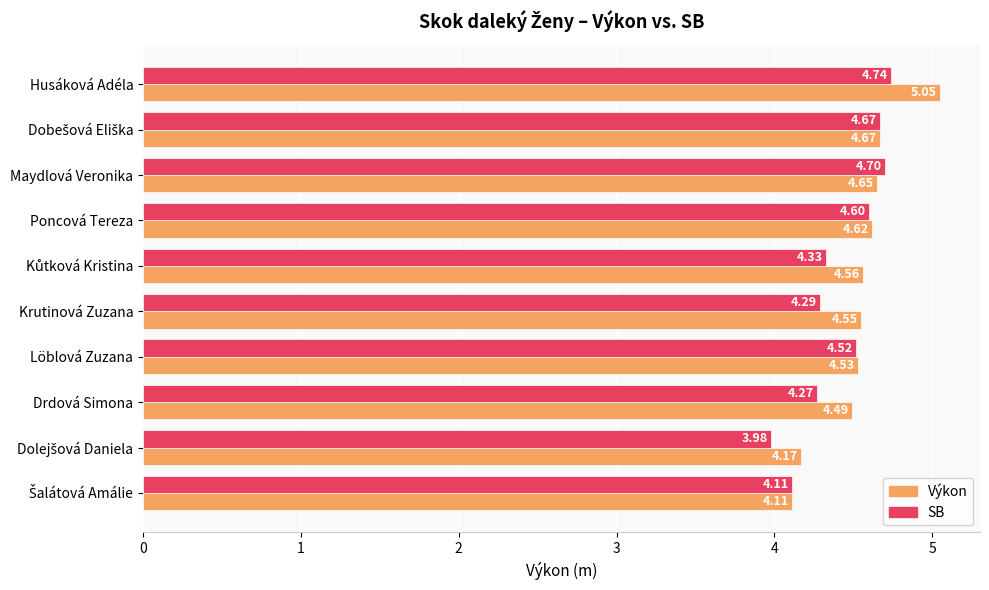

At how many categories does at least one series exceed 4?

10